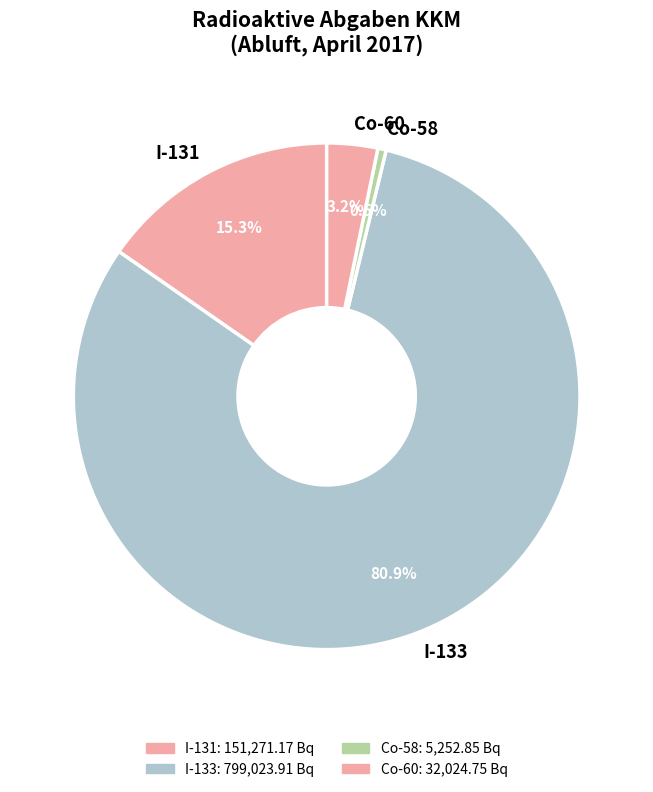

Which slice is the largest?

I-133